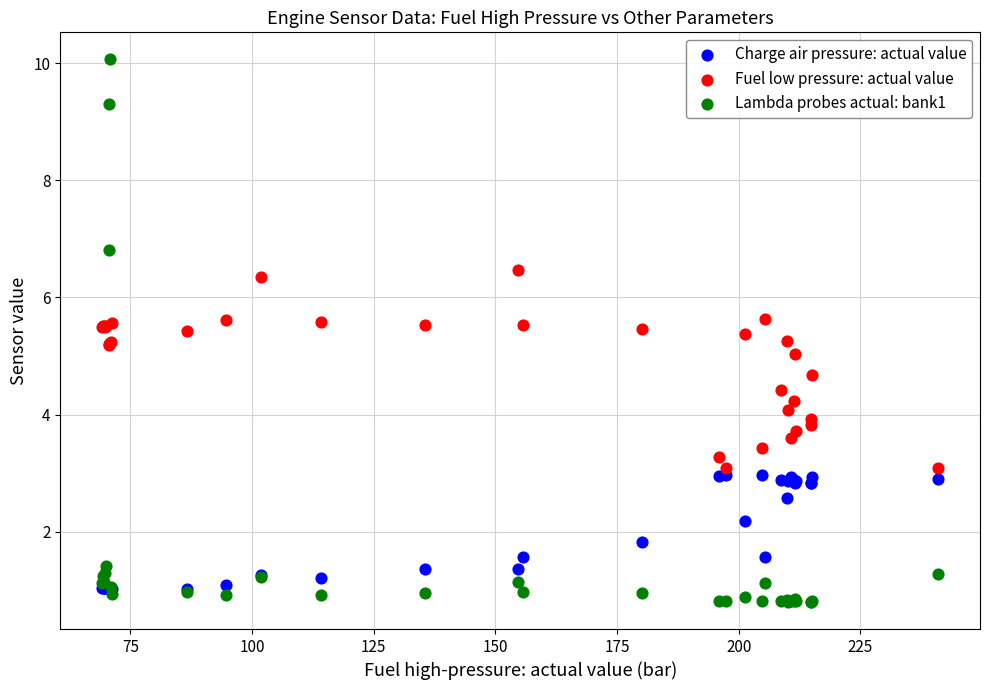

Which series contains the lowest Y value?

Lambda probes actual: bank1